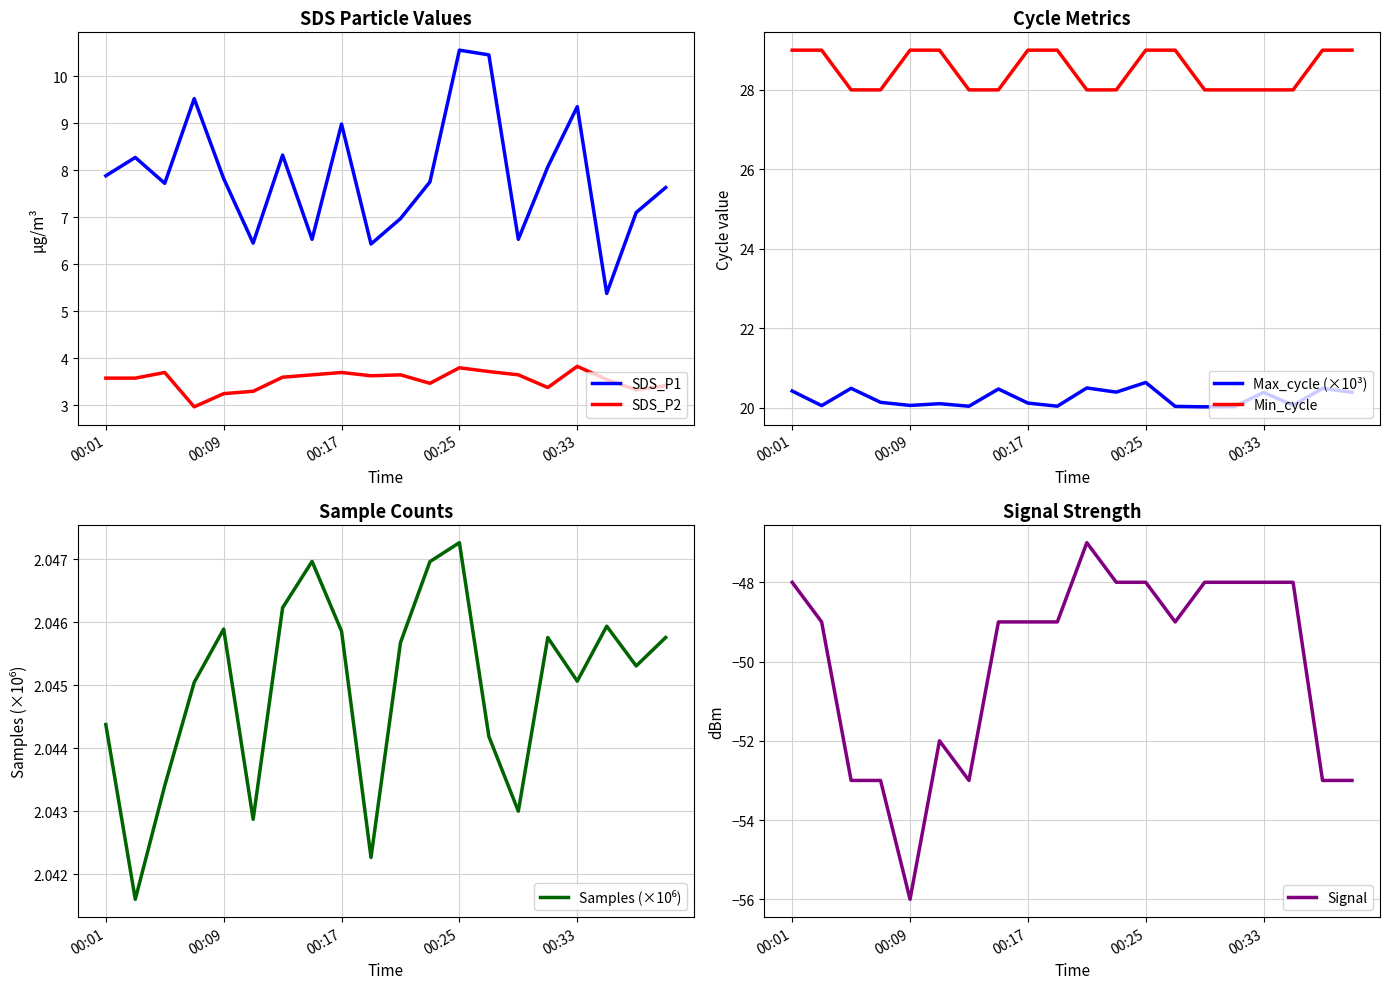

Is it true that SDS_P2 equals 6.1 at 00:25?

False